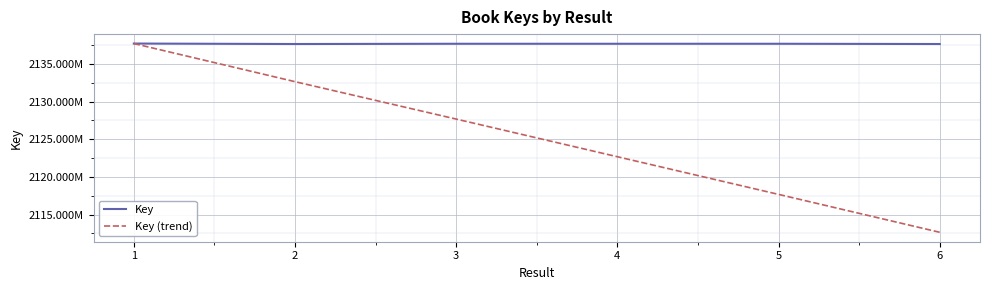

What is the lowest value of the Key (trend) series?

2112653790